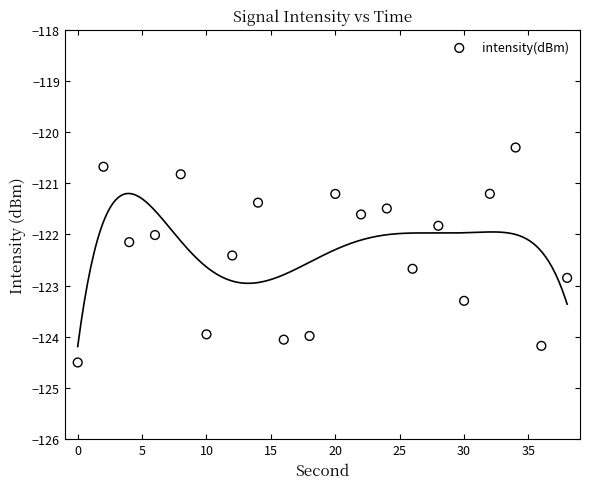

What is the range of X values (max minus min)?

38.0